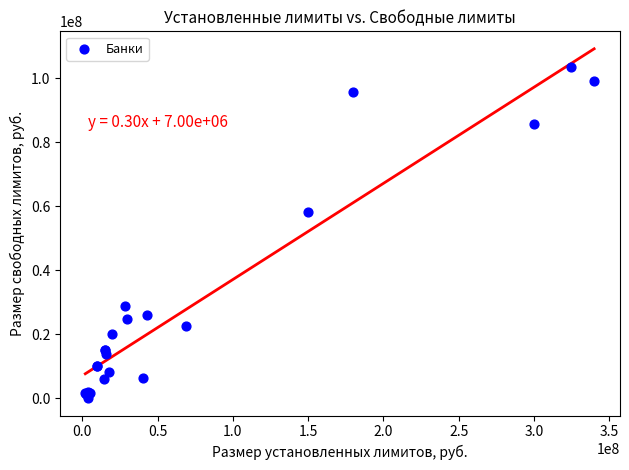

What Y value in the scatter plot is closest to 51857840?

58111421.0